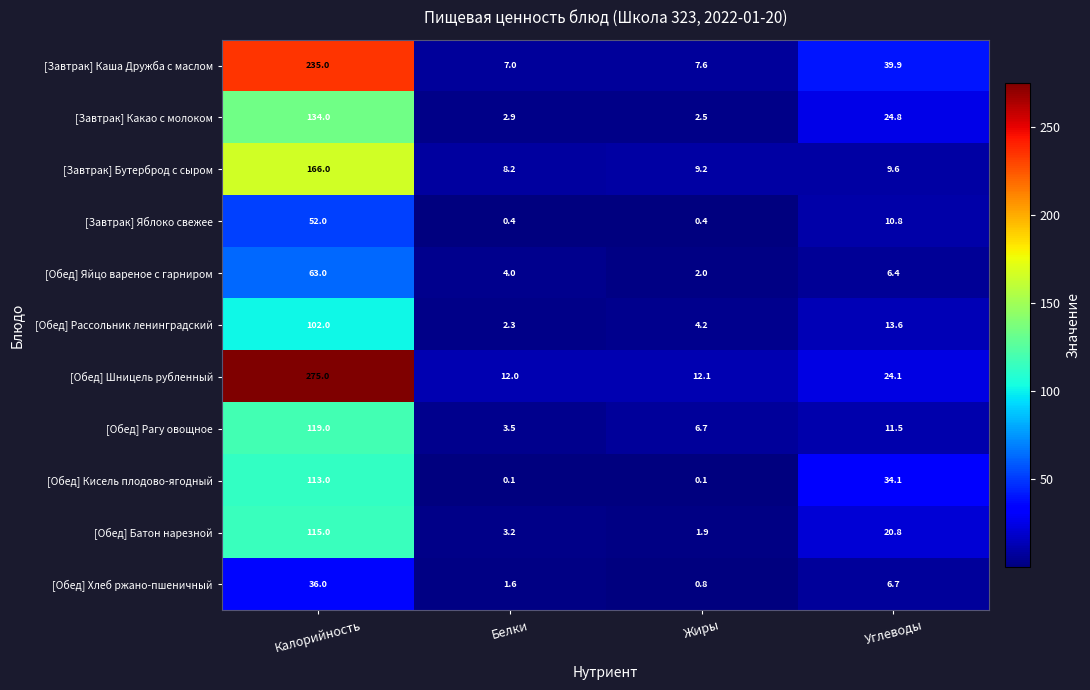

Which series has the largest total across all categories?

[Обед] Шницель рубленный